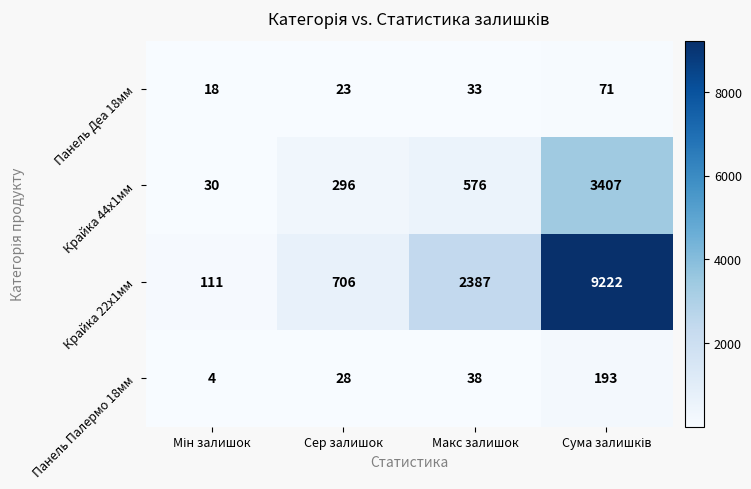

At which label is Панель Палермо 18мм closest to 98?

Макс залишок